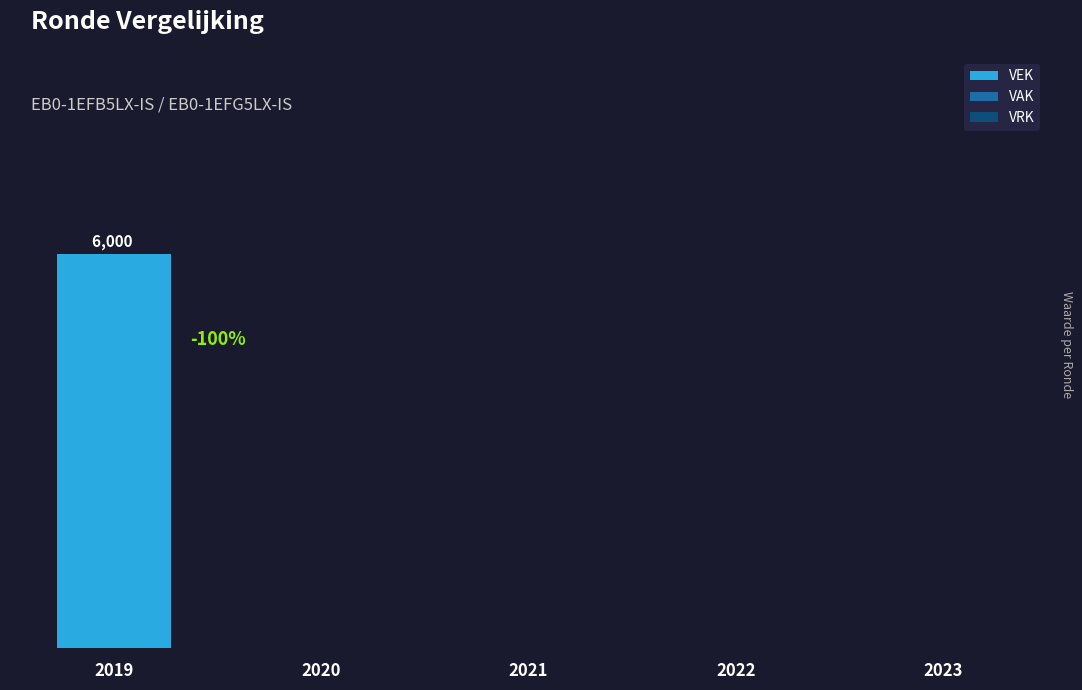

Are the bars horizontal?

No